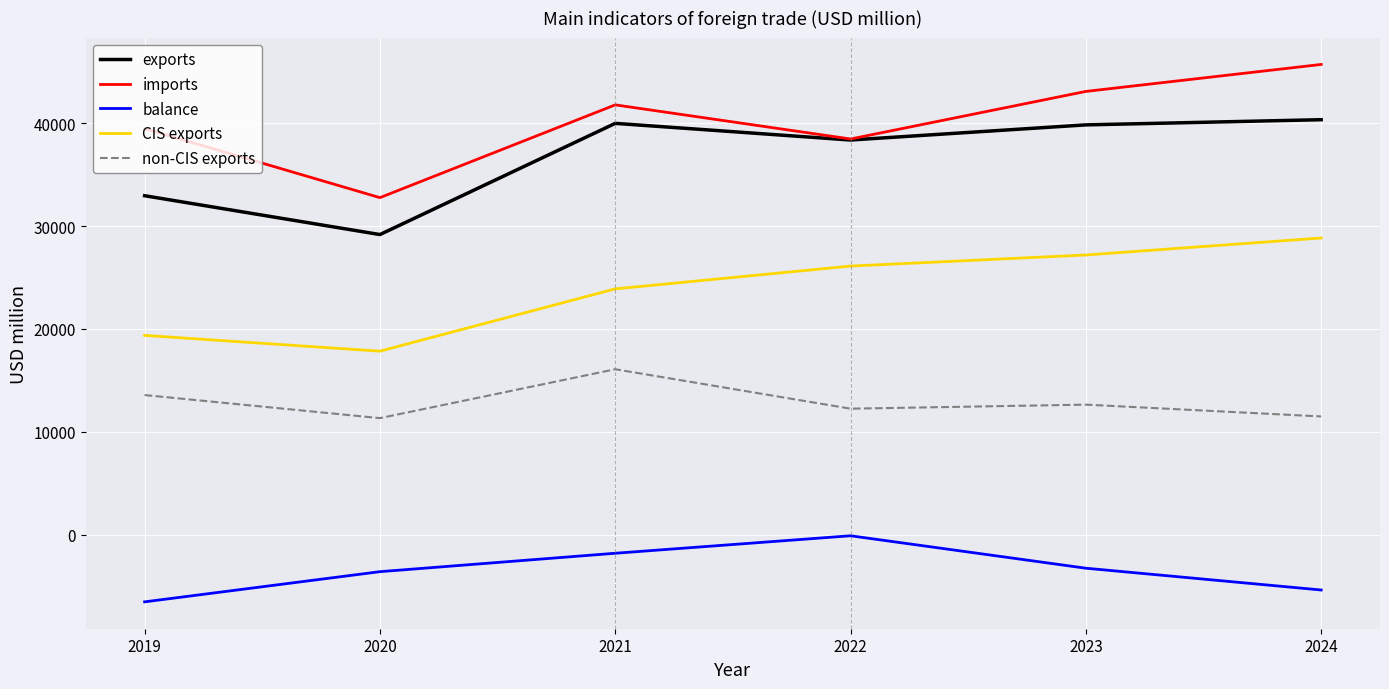

At 2023, list the series in order from smallest to largest.

balance, non-CIS exports, CIS exports, exports, imports